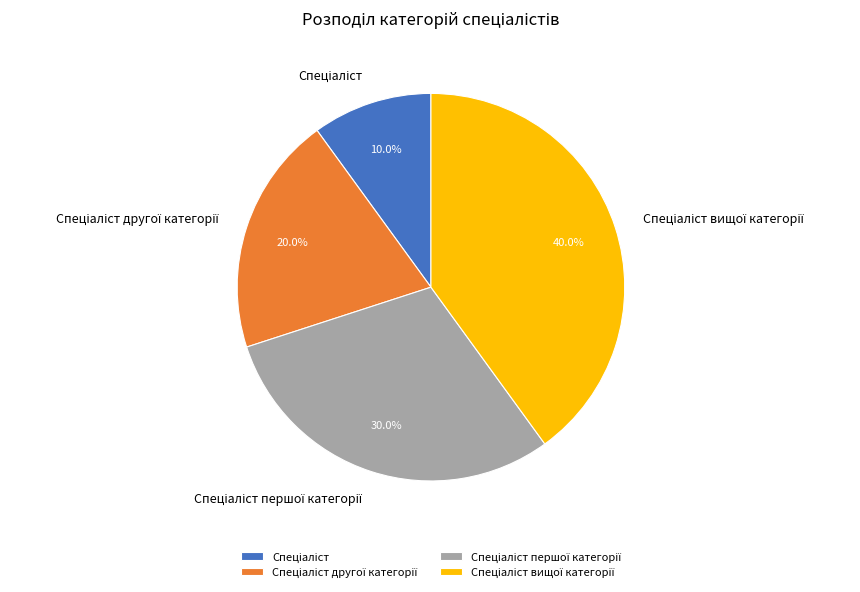

Is there a majority slice in this chart?

No